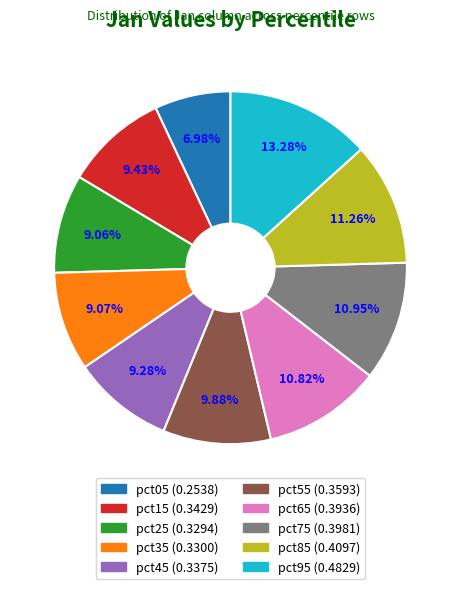

Is the sum of pct55 and pct85 greater than half?

No